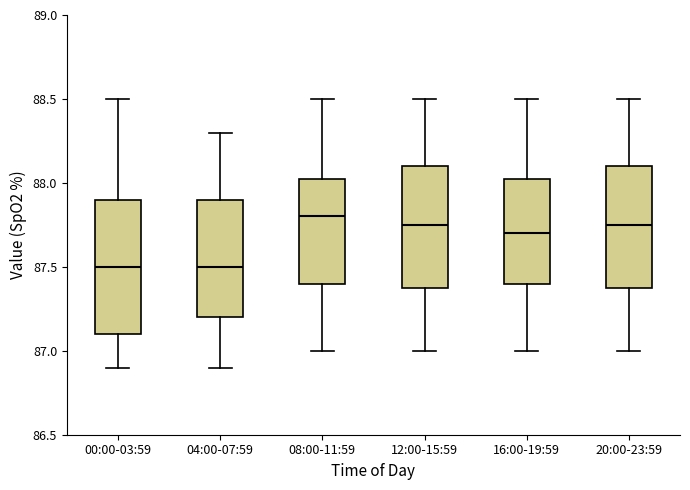

Reading left to right, transcribe this box plot: for each box, give where its median line is, the range the box spans, and where its two whiskers end, as read against the y-axis. The values are not printed on the chart, so give them approximately, as read against the axis.

00:00-03:59: median 87.50, box 87.10 to 87.90, whiskers 86.90 to 88.50
04:00-07:59: median 87.50, box 87.20 to 87.90, whiskers 86.90 to 88.30
08:00-11:59: median 87.80, box 87.40 to 88.05, whiskers 87.00 to 88.50
12:00-15:59: median 87.75, box 87.40 to 88.10, whiskers 87.00 to 88.50
16:00-19:59: median 87.70, box 87.40 to 88.05, whiskers 87.00 to 88.50
20:00-23:59: median 87.75, box 87.40 to 88.10, whiskers 87.00 to 88.50